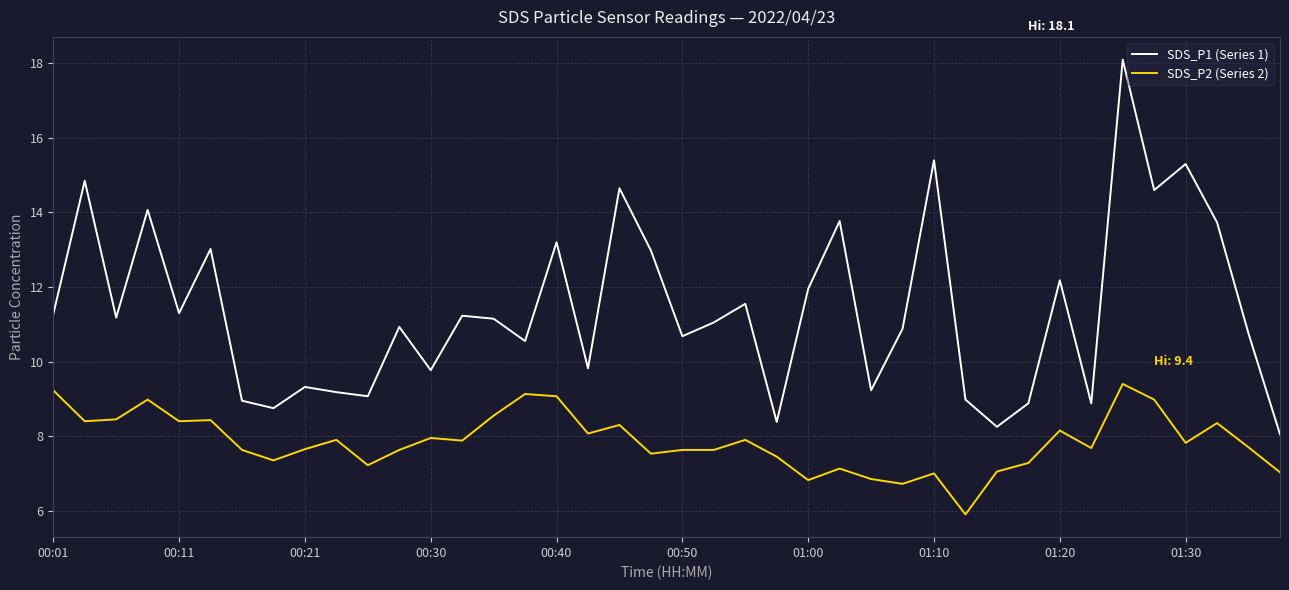

What is the difference between the maximum and minimum values in the SDS_P2 (Series 2) series?

3.5